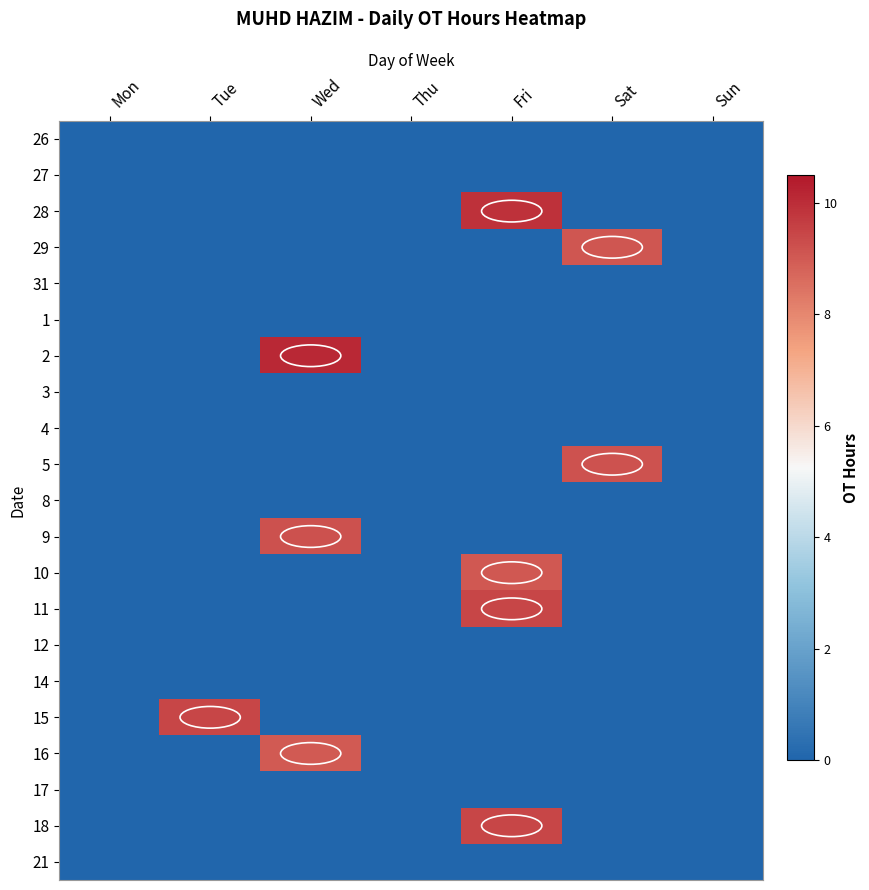

At which category is the sum across all series the highest?

Fri